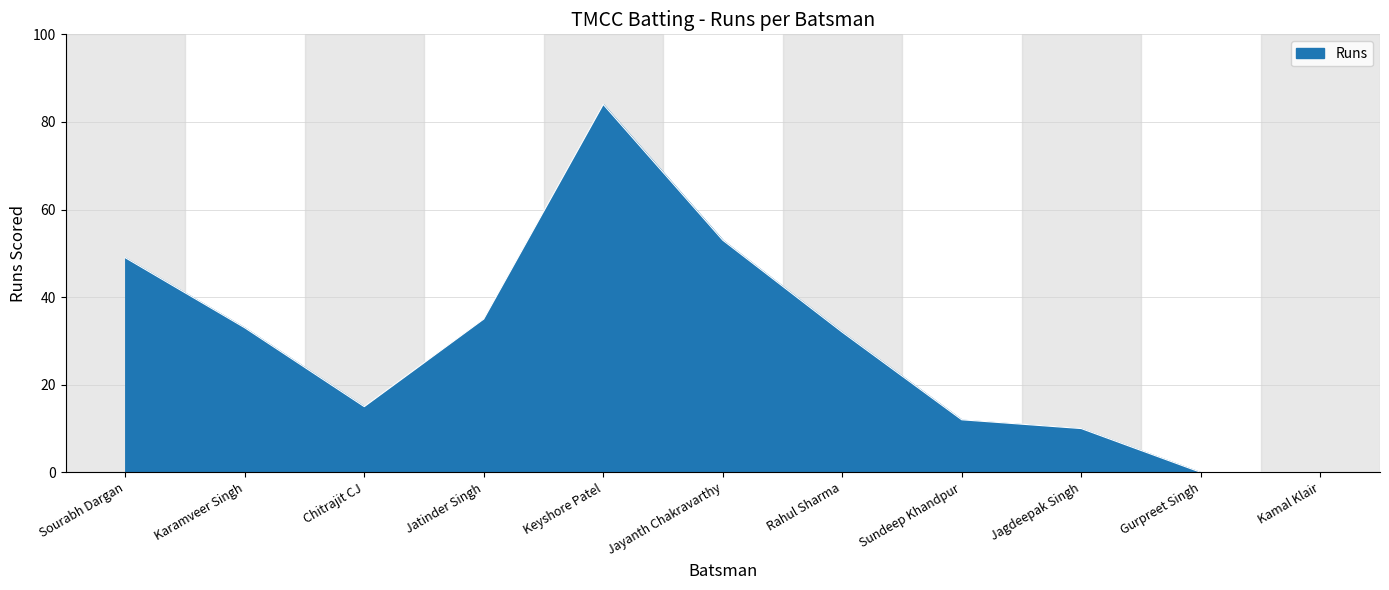

What is the change in value from Chitrajit CJ to Kamal Klair?

-15